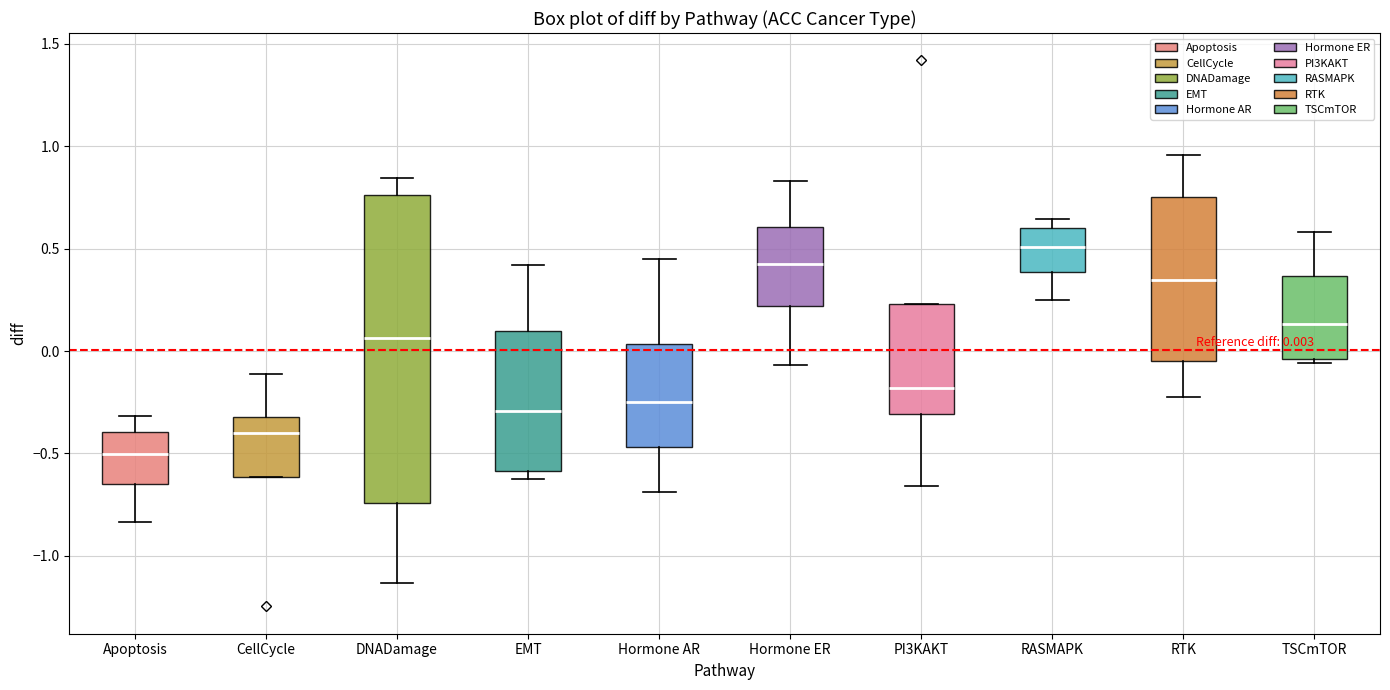

Which box is the tallest, from its lower edge to its upper edge?

DNADamage